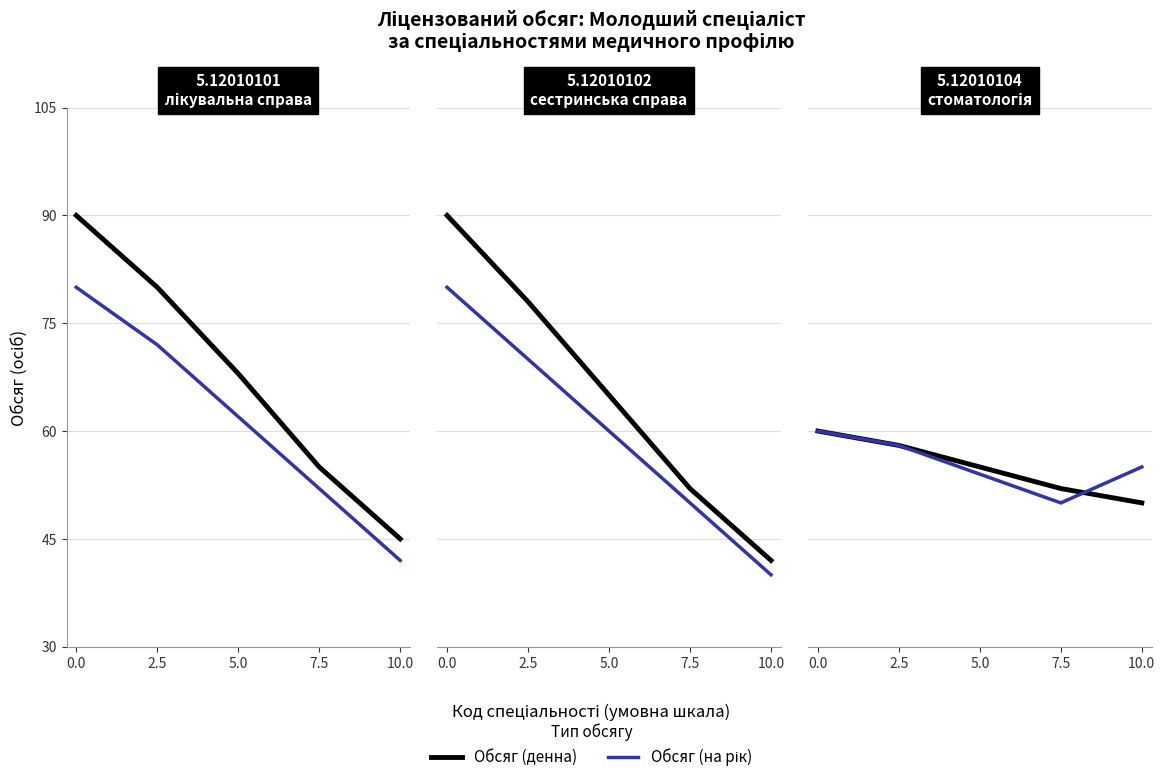

What is the value of the Обсяг (на рік) point at the 4th from the left?

50